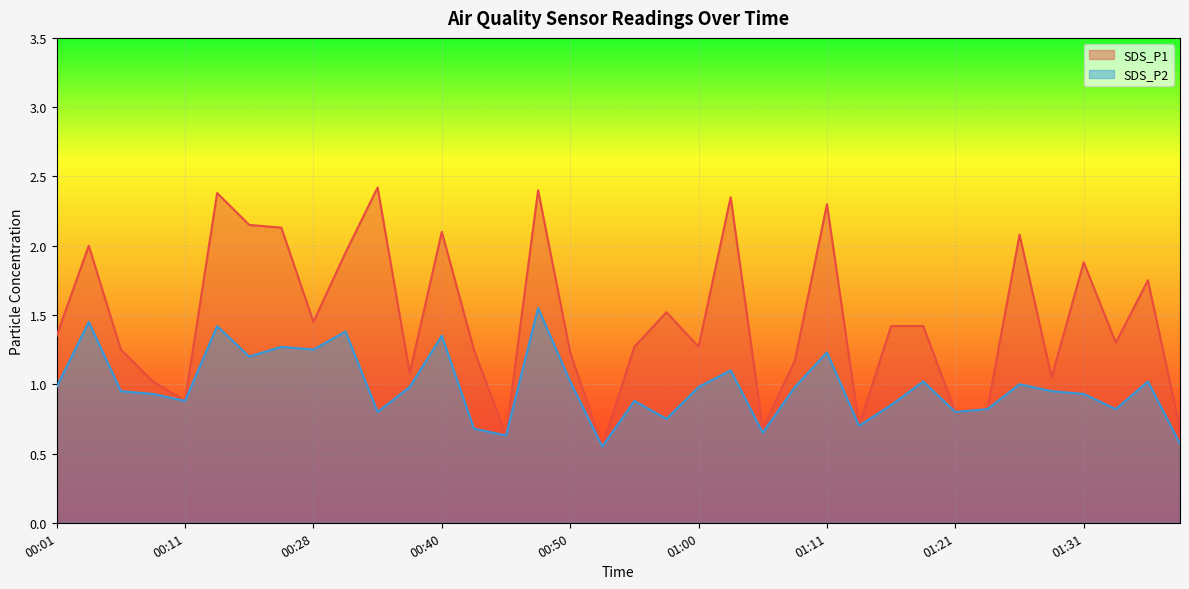

At how many categories does at least one series exceed 1?

28